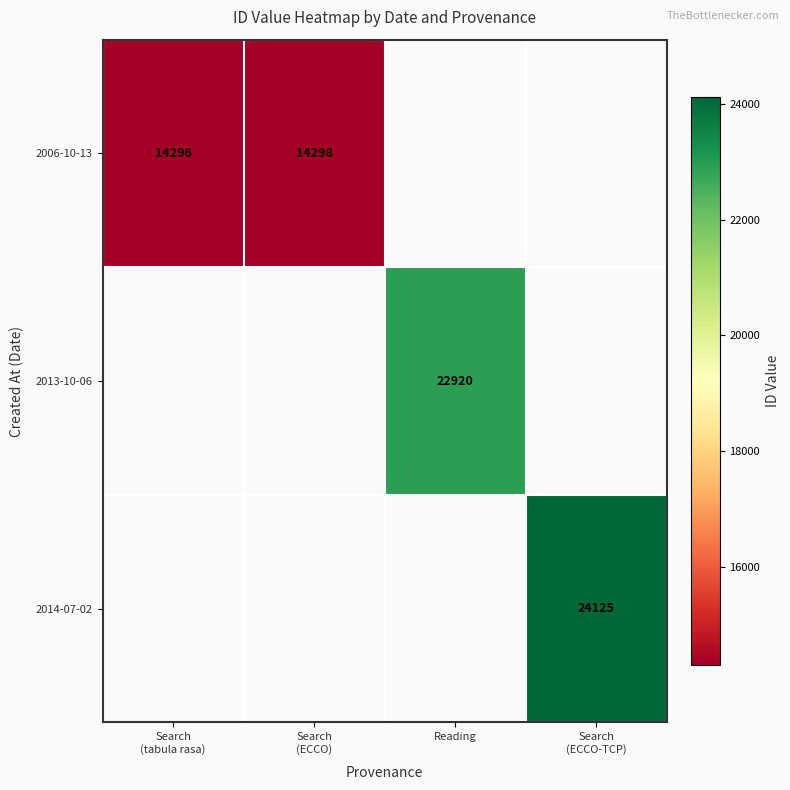

True or false: 2013-10-06 has a value of 0.0 at Search (ECCO).

True